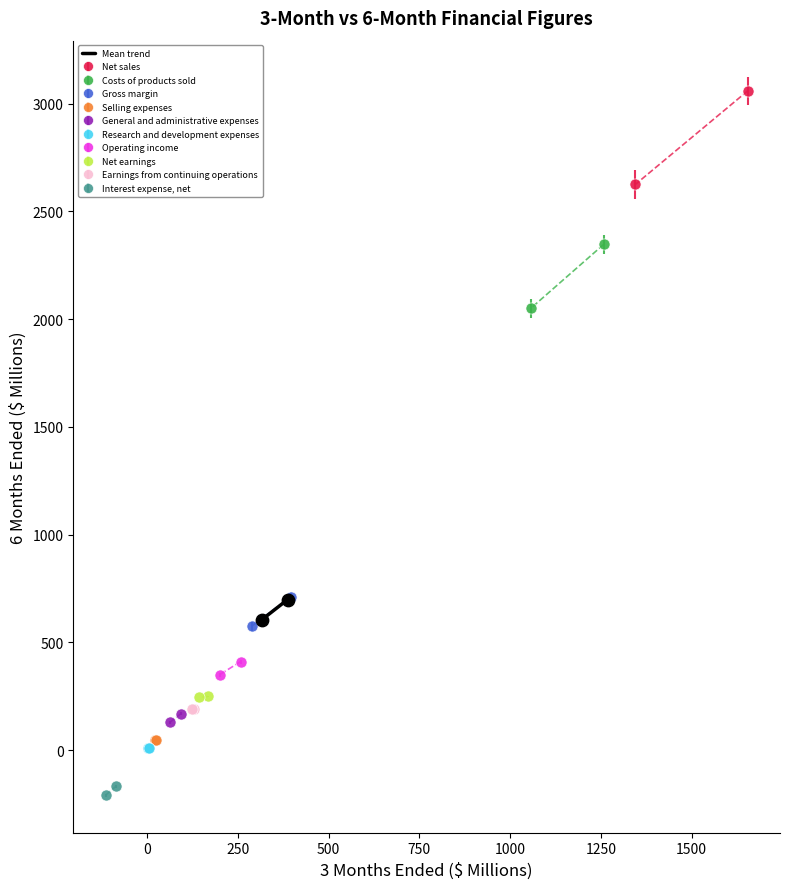

What is the average Y value?

652.2